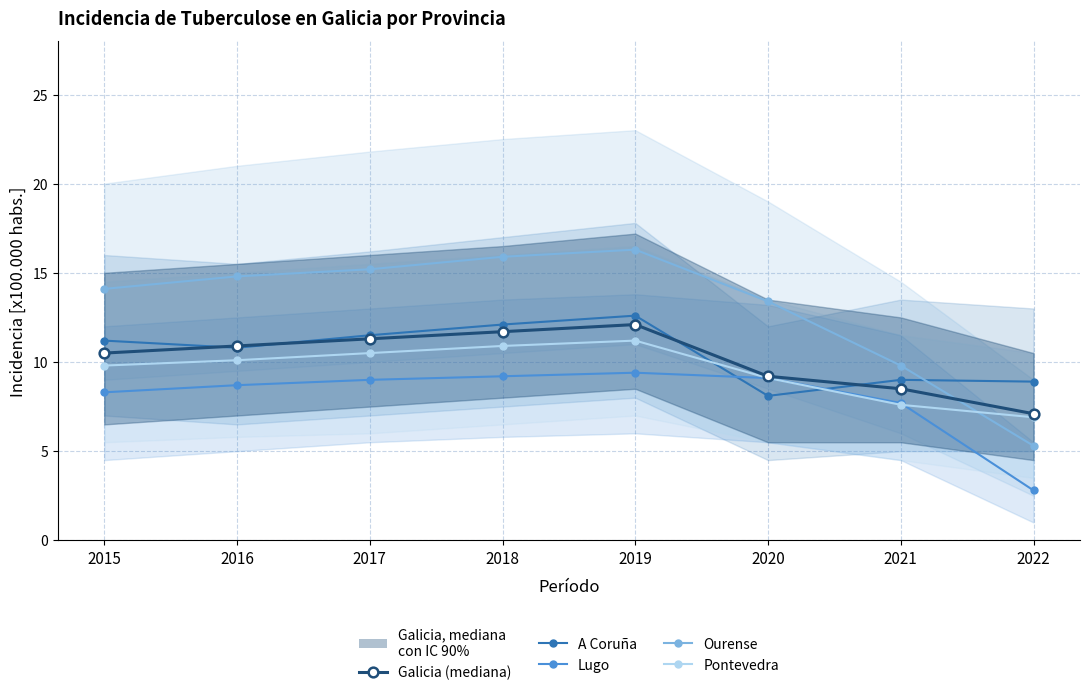

True or false: Pontevedra has a value of 10.9 at 2018.

True